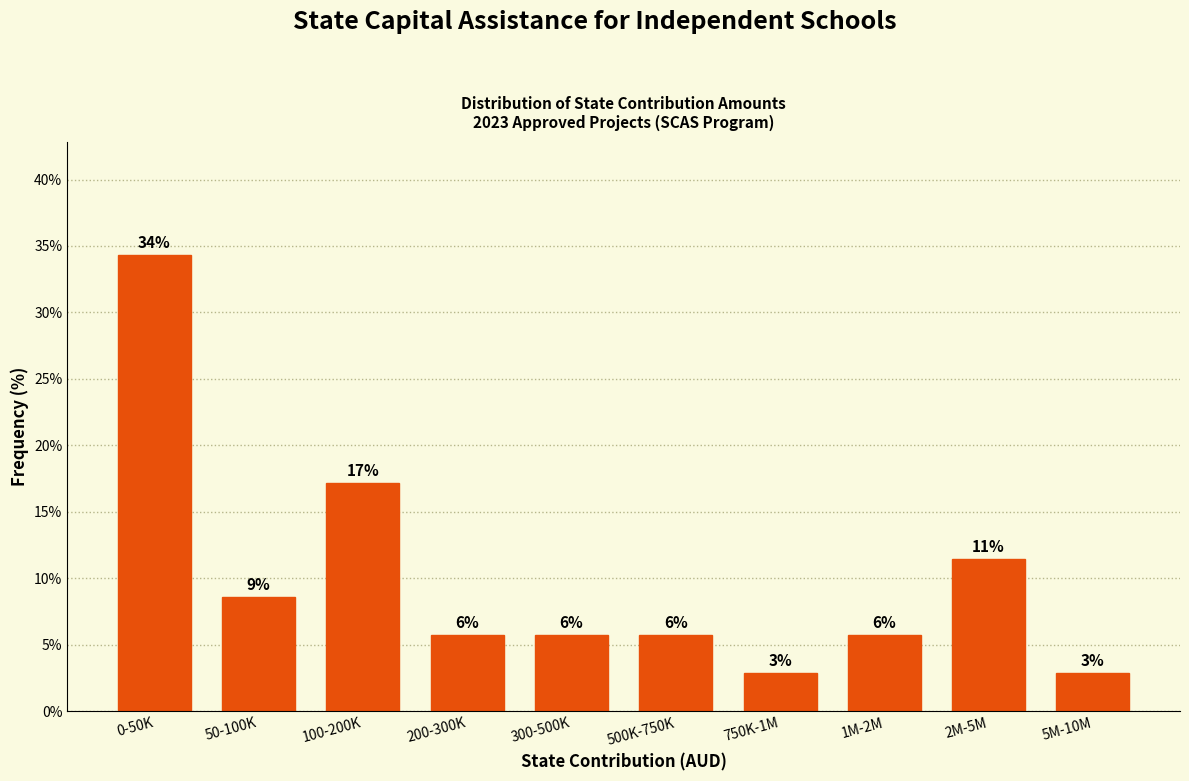

How many bars are there in total?

10